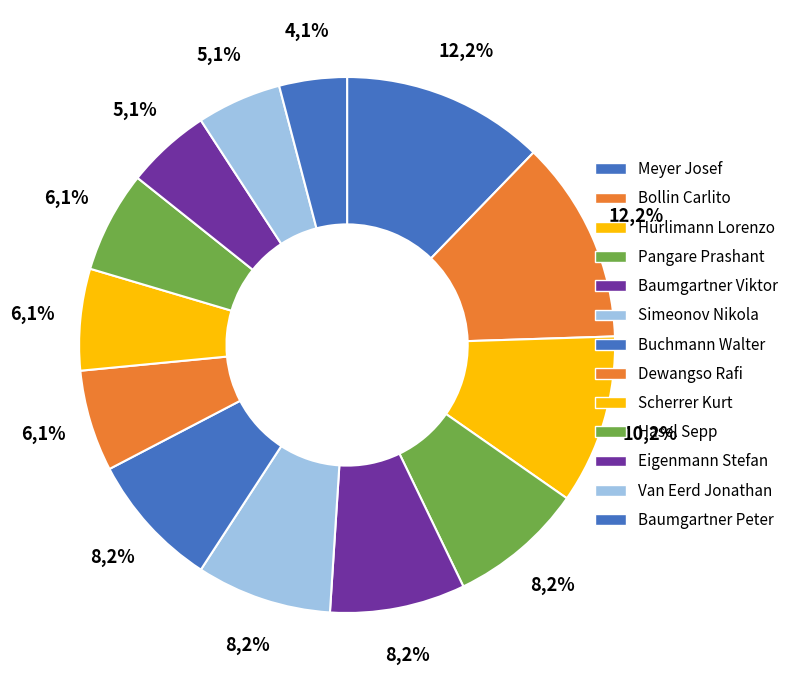

Is it true that Bollin Carlito is 12% of the pie?

True